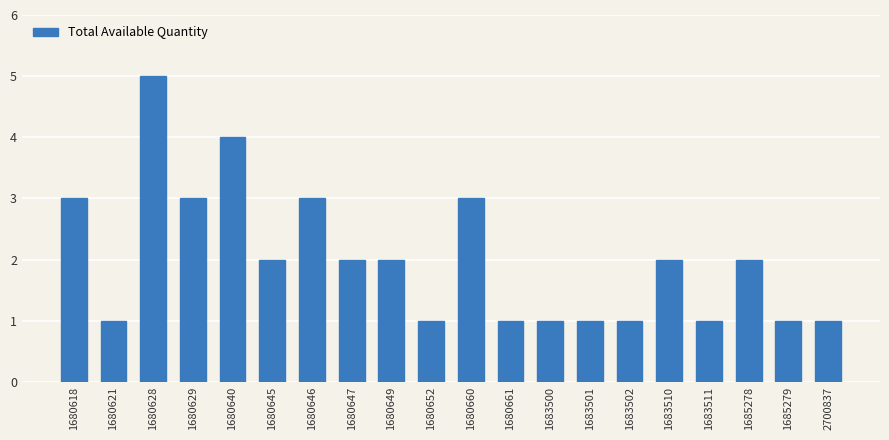

Which has a higher value, 1680660 or 1680649?

1680660